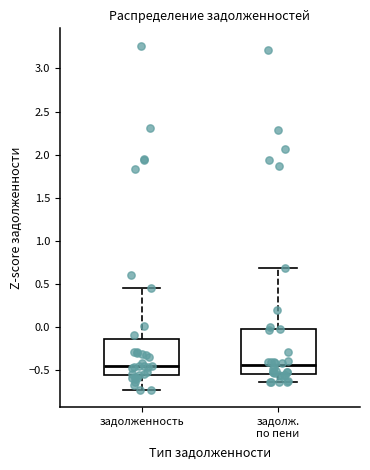

Reading left to right, read every box against the y-axis: the position of its median line, the range the box covers, and the ends of its whiskers. The values are not printed on the chart, so give them approximately, as read against the axis.

задолженность: median -0.45, box -0.55 to -0.15, whiskers -0.75 to 0.45
задолж. по пени: median -0.45, box -0.55 to 0.00, whiskers -0.65 to 0.70